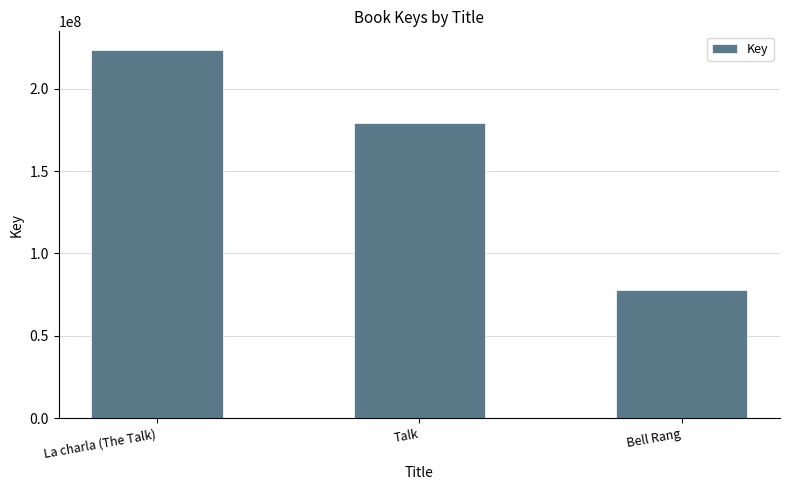

True or false: the data shows 179209030 at Talk.

True